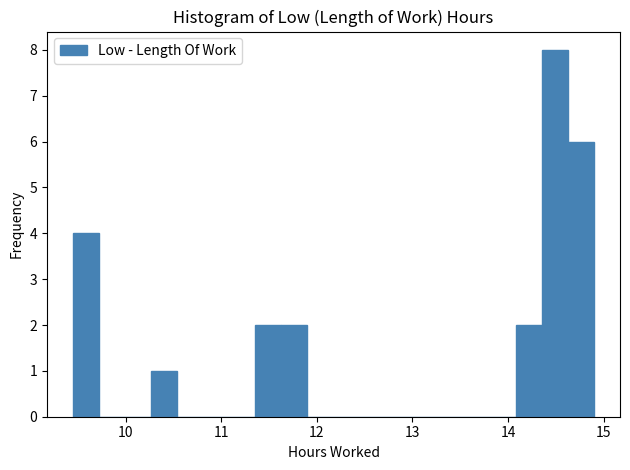

Read against the x-axis, roughly where is the centre of the tallest bar?

14.5